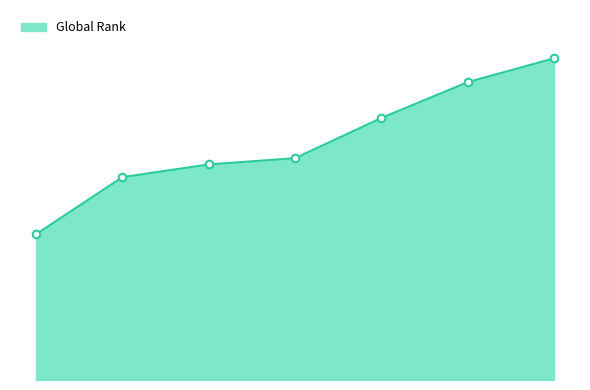

Is this an area chart (filled region under the line)?

Yes